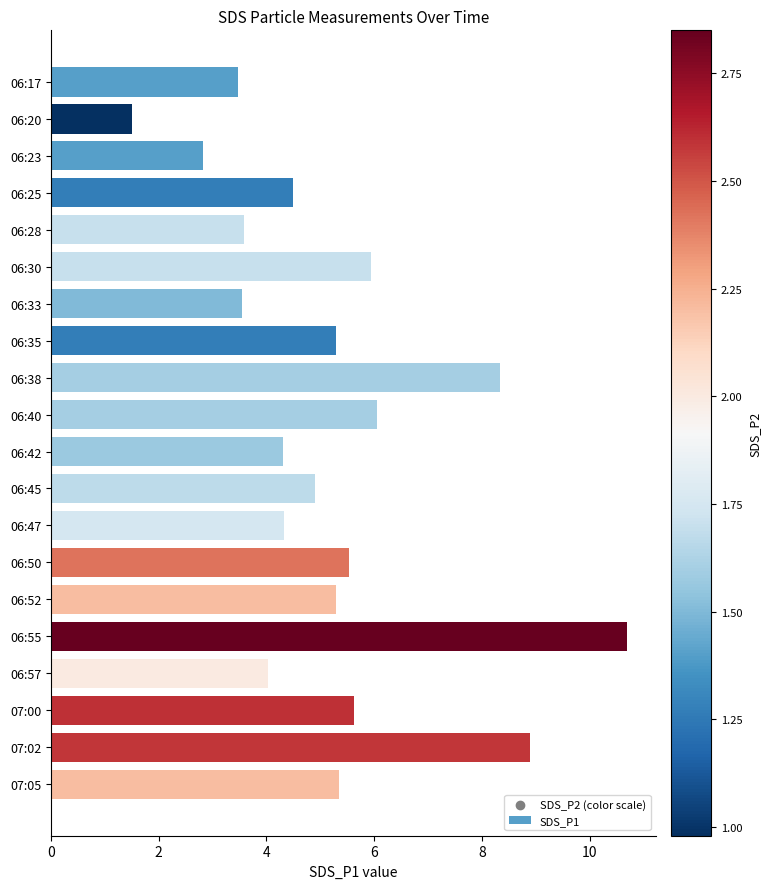

Which has a higher value, 06:40 or 06:50?

06:40